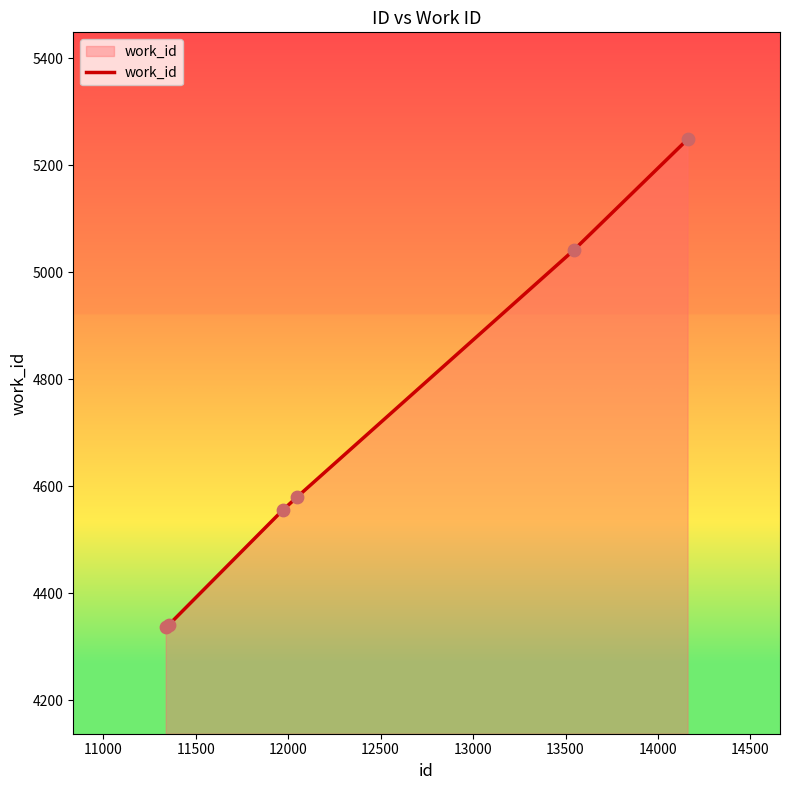

True or false: there are more than 2 points higher than both neighbors.

False